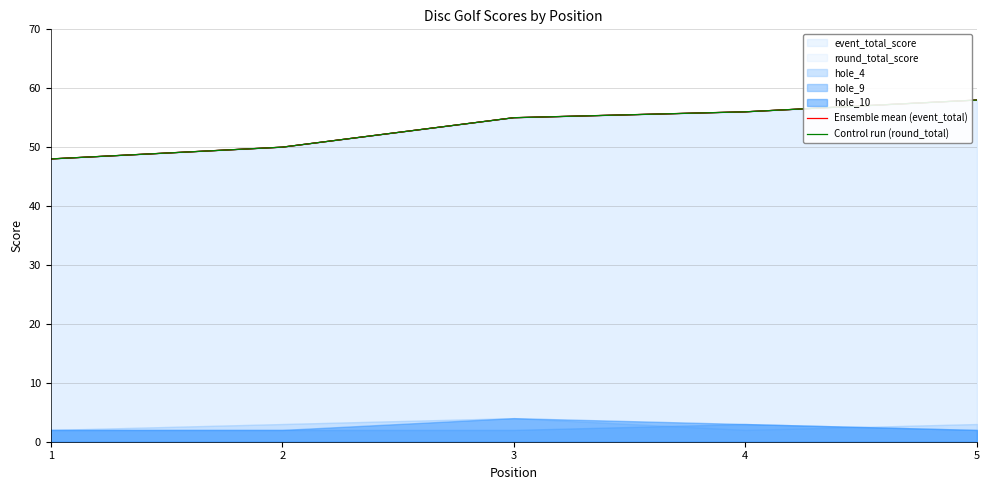

True or false: Ensemble mean (event_total) has a value of 88 at 4.

False